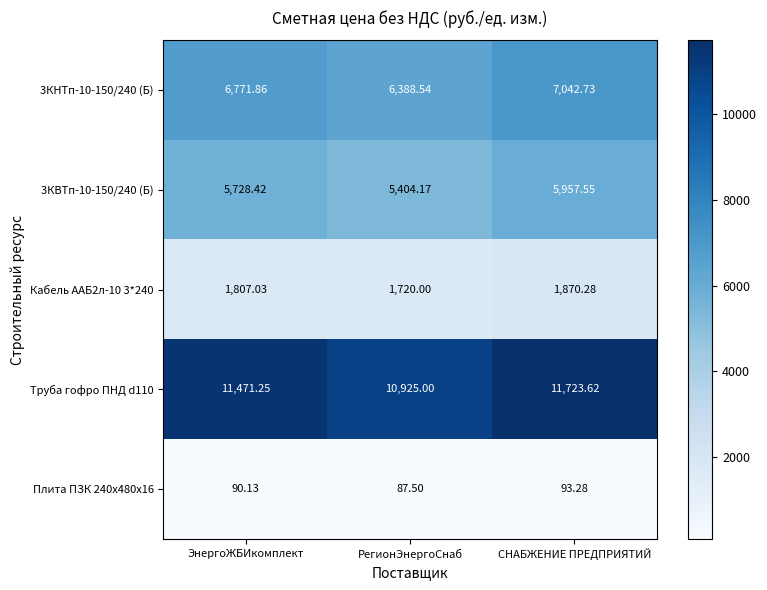

List the labels in order of Труба гофро ПНД d110 value, largest first.

СНАБЖЕНИЕ ПРЕДПРИЯТИЙ, ЭнергоЖБИкомплект, РегионЭнергоСнаб